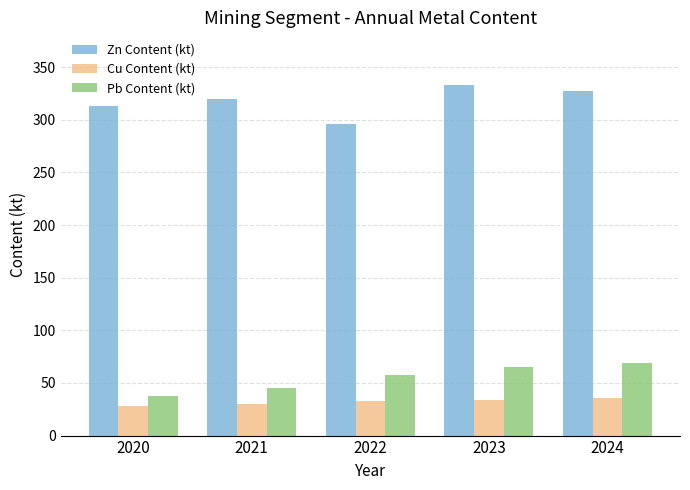

What is the approximate value of Pb Content (kt) at 2021?

45.6